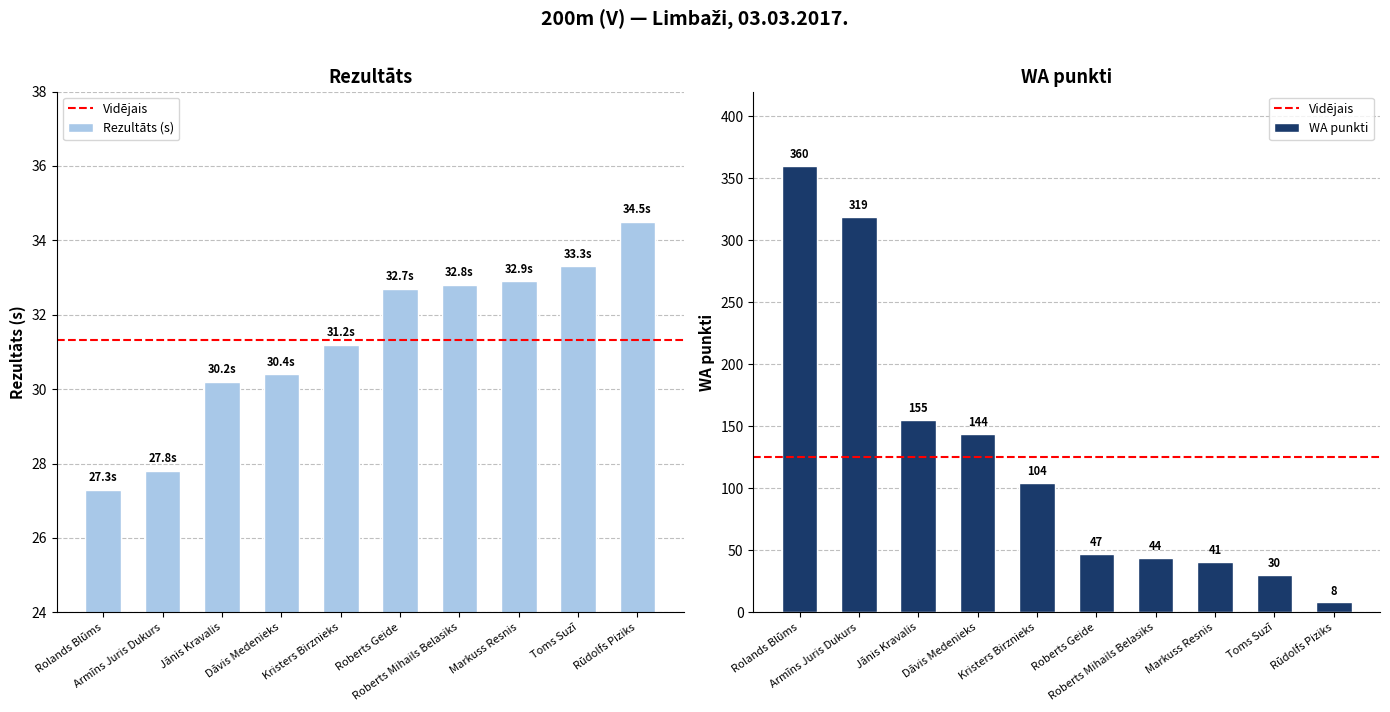

What is the label of the 1st bar from the right?

Rūdolfs Piziks